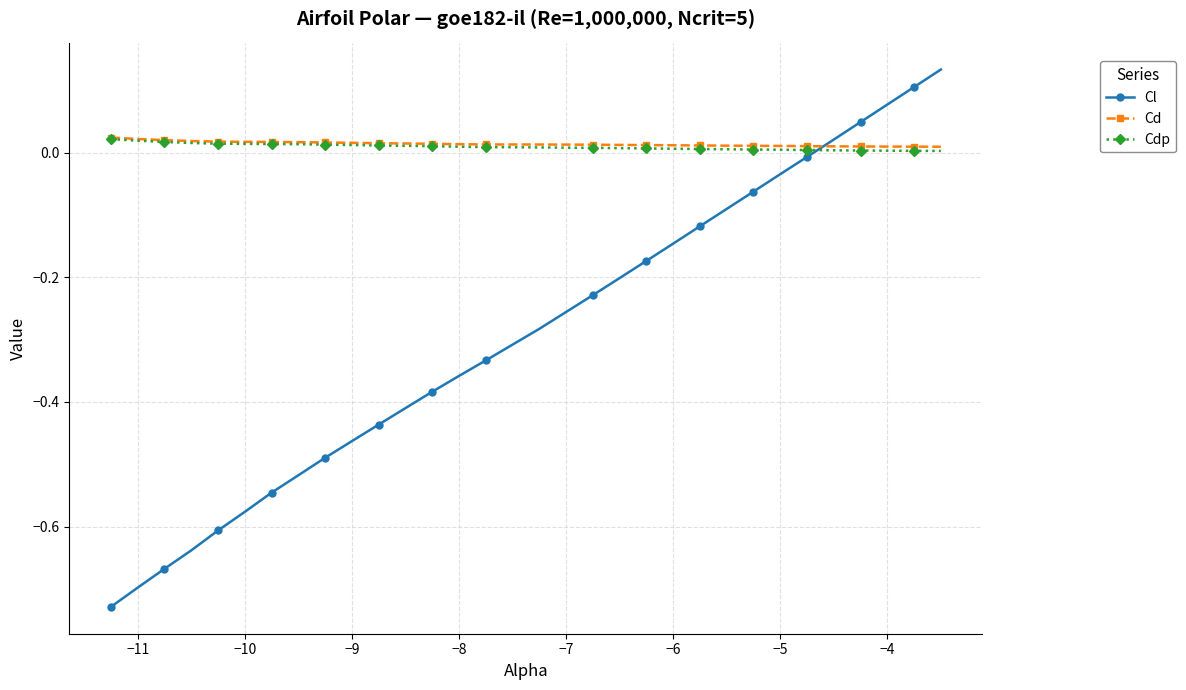

Which series has the widest spread of values?

Cl